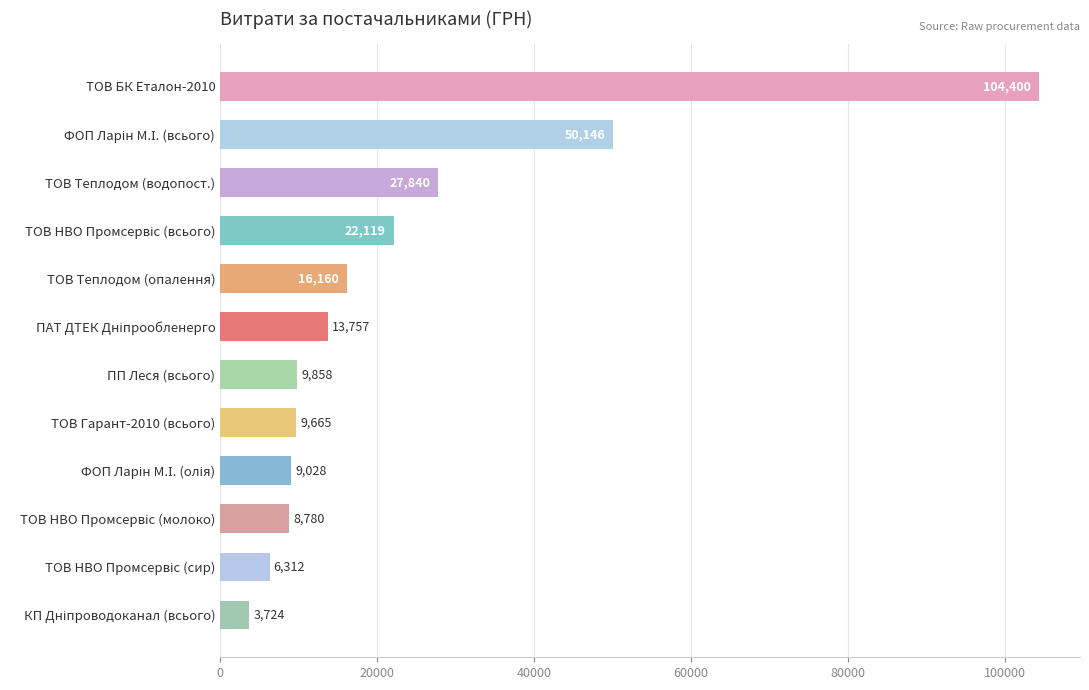

Between ТОВ БК Еталон-2010 and ТОВ Теплодом (опалення), which is larger?

ТОВ БК Еталон-2010